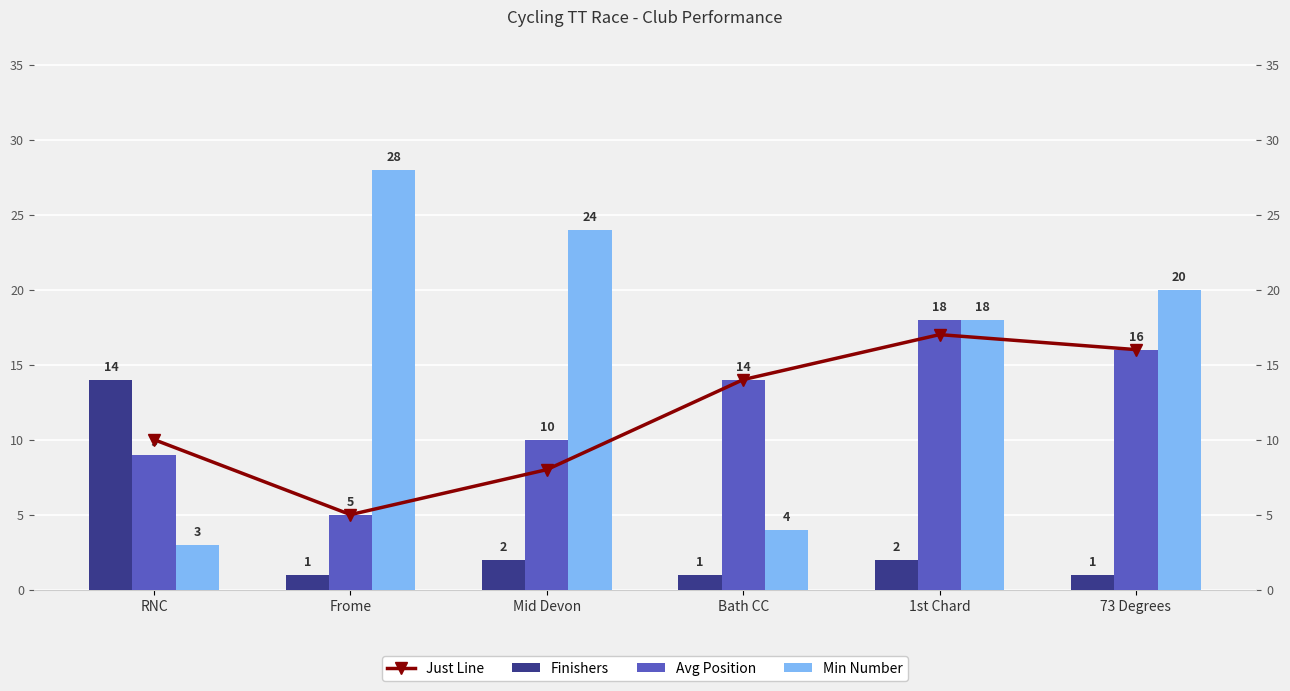

Rank the categories by Avg Position value from highest to lowest.

1st Chard, 73 Degrees, Bath CC, Mid Devon, RNC, Frome